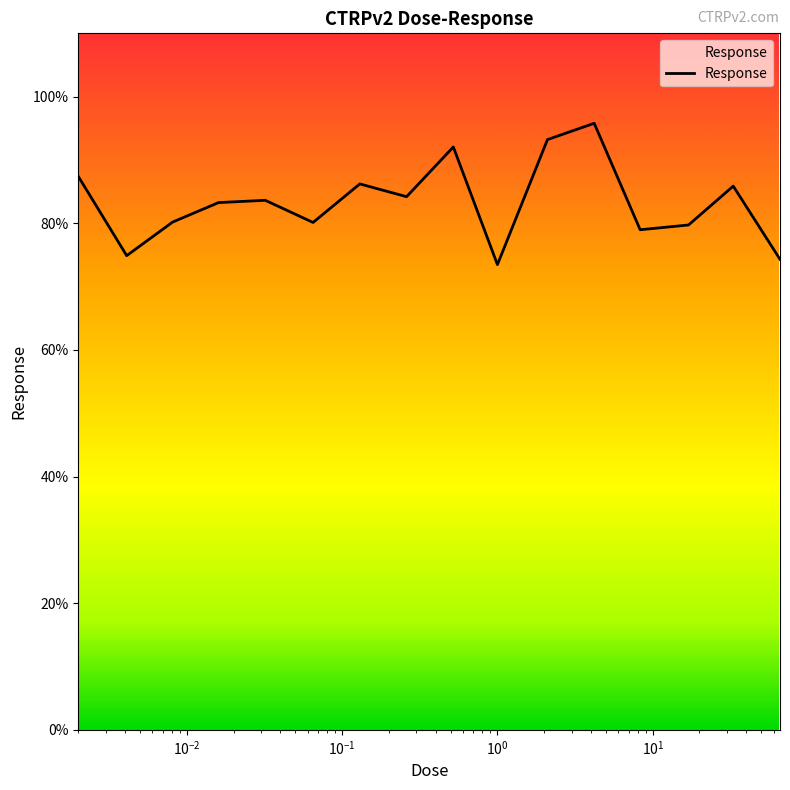

What is the difference between the maximum and minimum values?

22.3